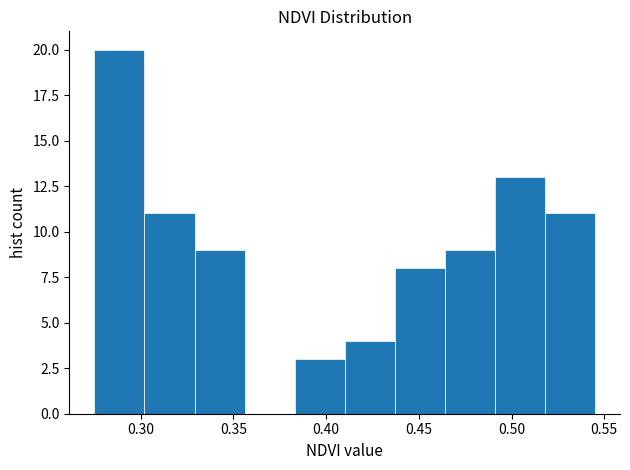

What is the height of the bar covering 0.329 to 0.356 on the x-axis? Neither the bar edges nor the heights are printed on the chart, so give them approximately, as read against the axes.

9